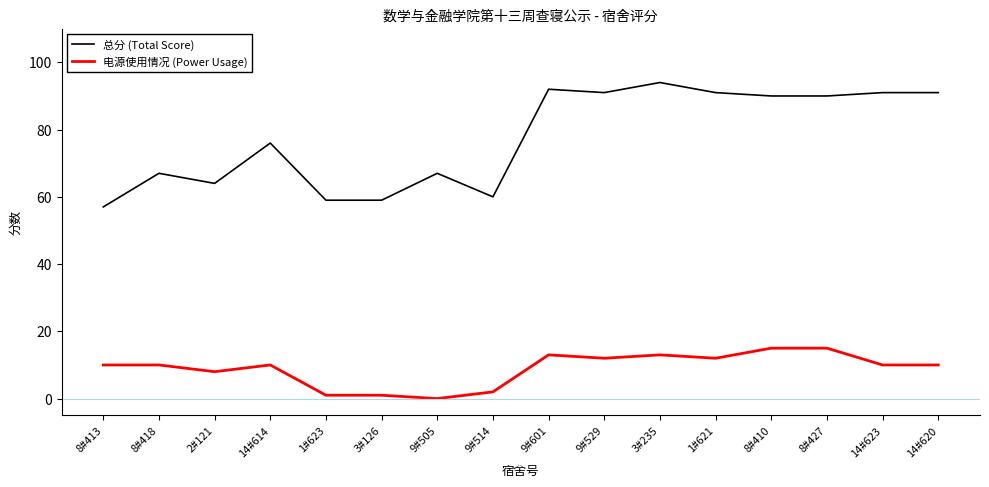

True or false: 电源使用情况 (Power Usage) and 总分 (Total Score) intersect in this chart.

False